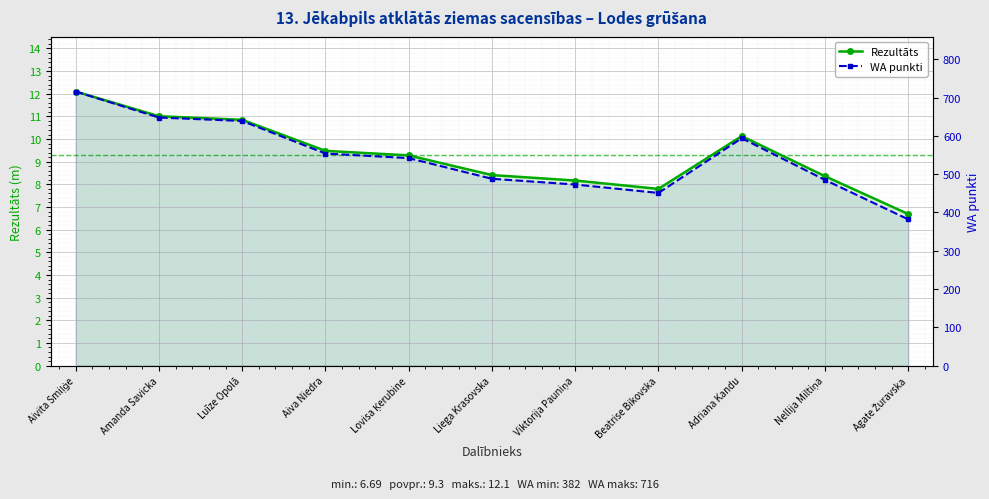

What is the total value across all series at Aiva Niedra?

563.5